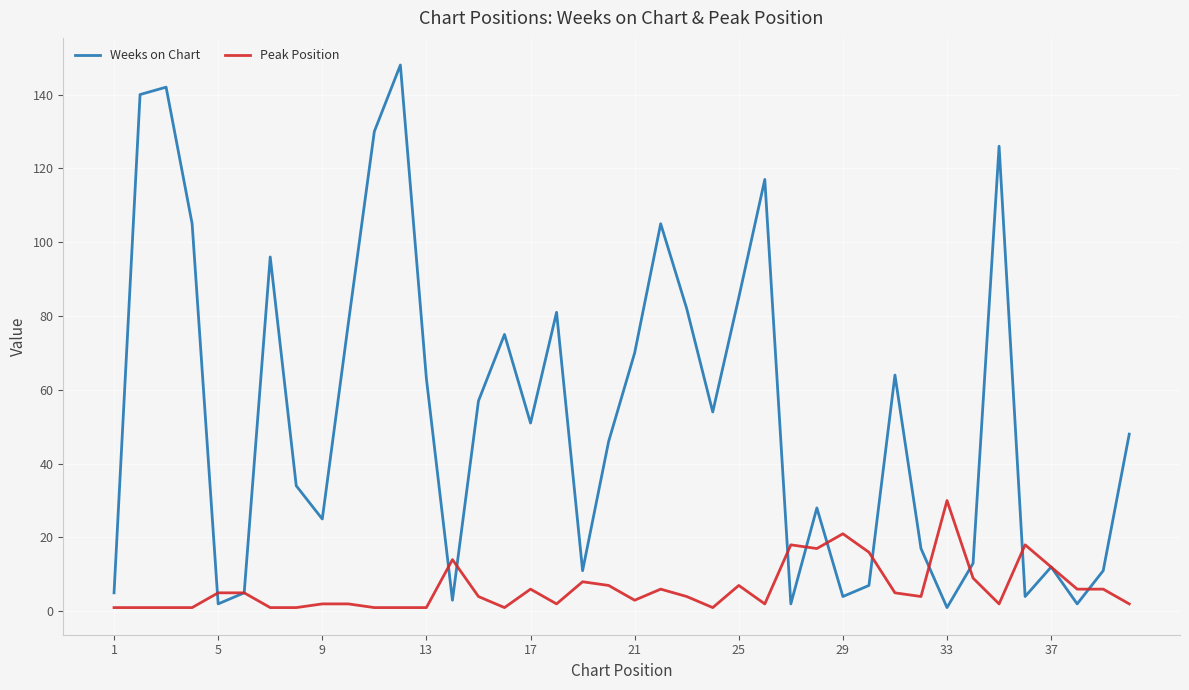

What is the highest value of the Weeks on Chart series?

148